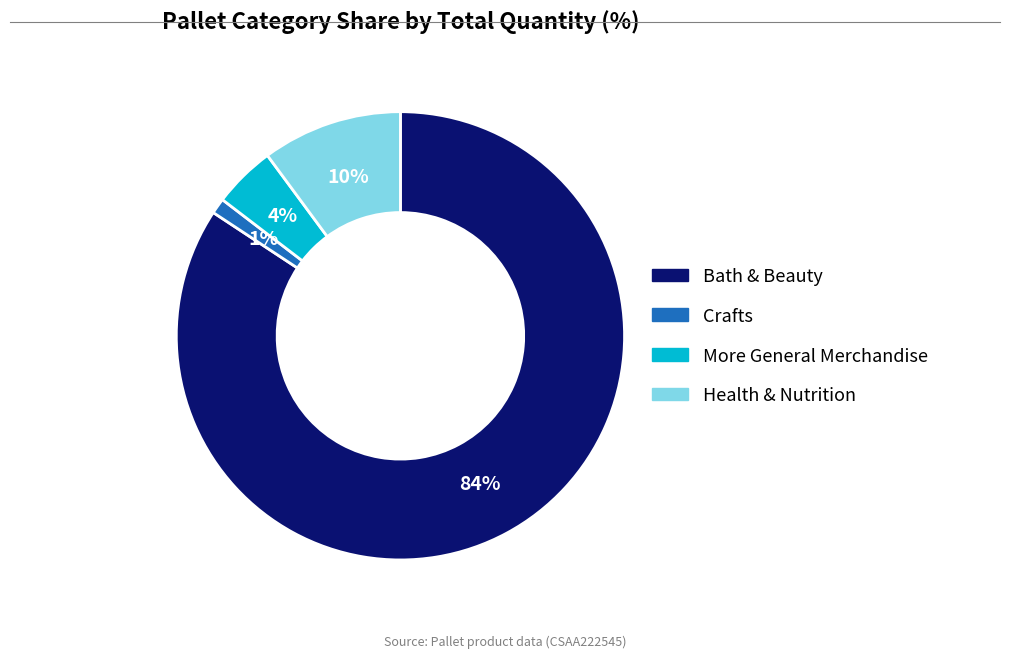

Is it true that Bath & Beauty is 84% of the pie?

True